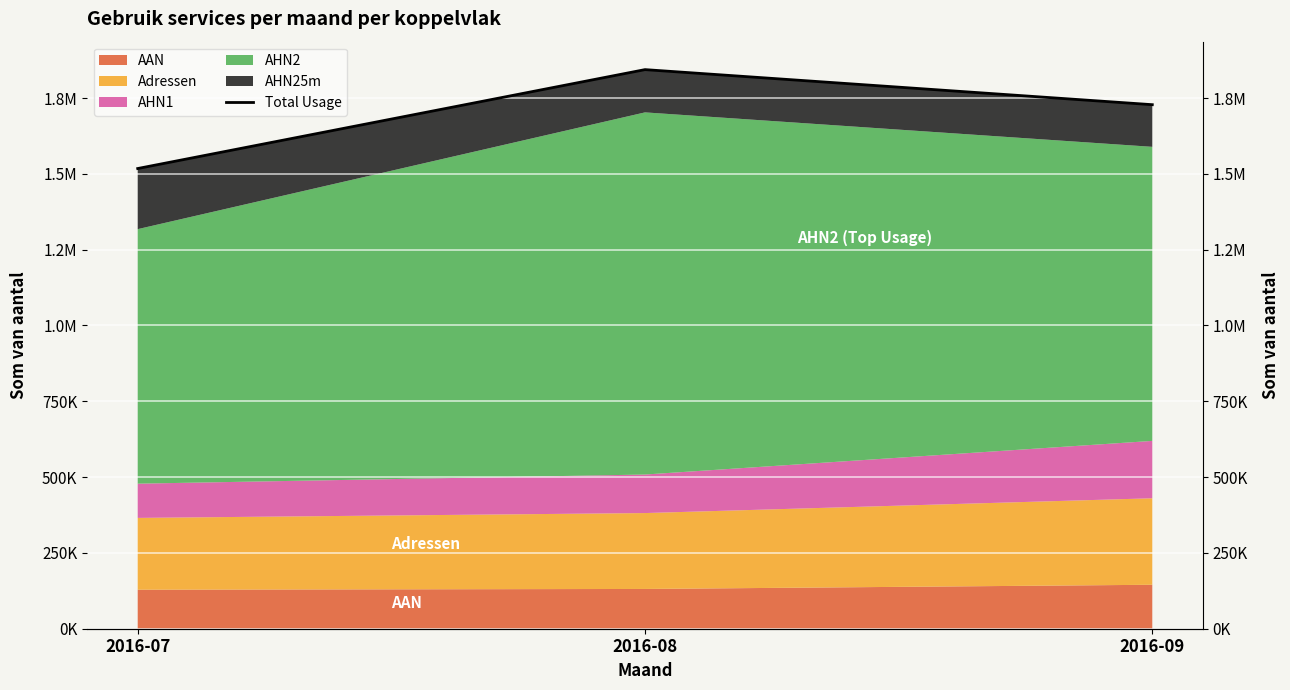

Between 2016-08 and 2016-09, which is larger?

2016-08